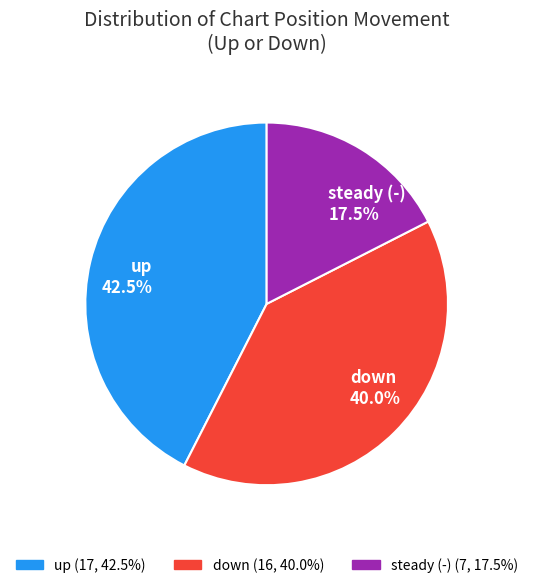

Rank the categories by value from lowest to highest.

steady (-) 17.5%, down 40.0%, up 42.5%